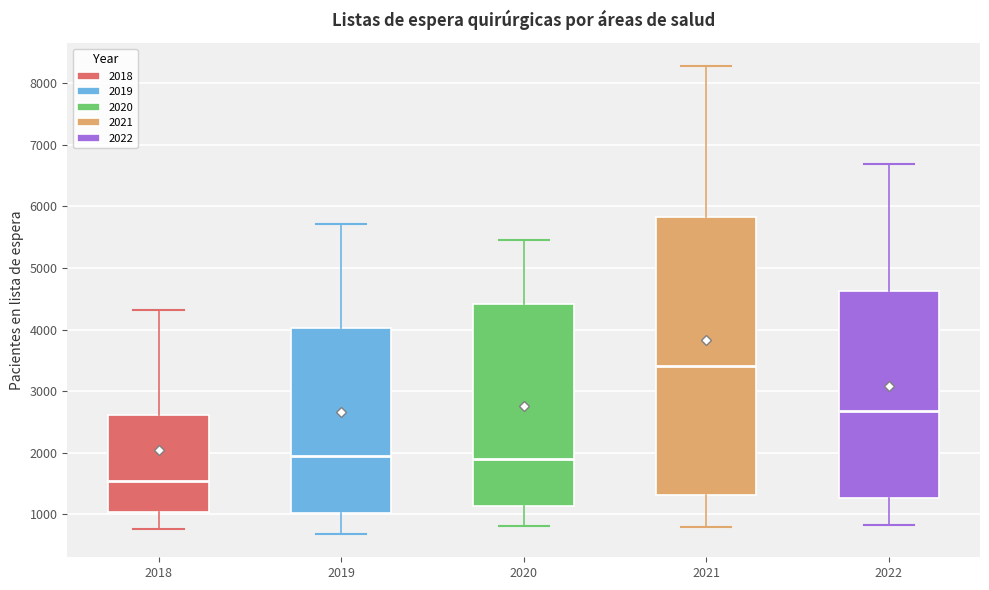

Comparing the boxes themselves (not the whiskers), which one is the tallest?

2021